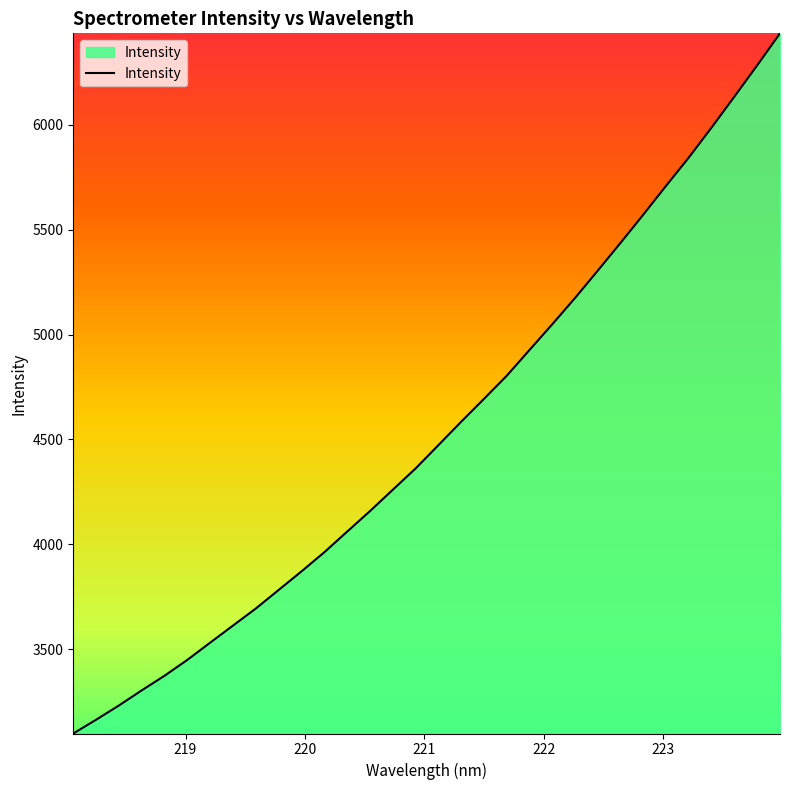

What is the difference between the maximum and minimum values?

3338.2